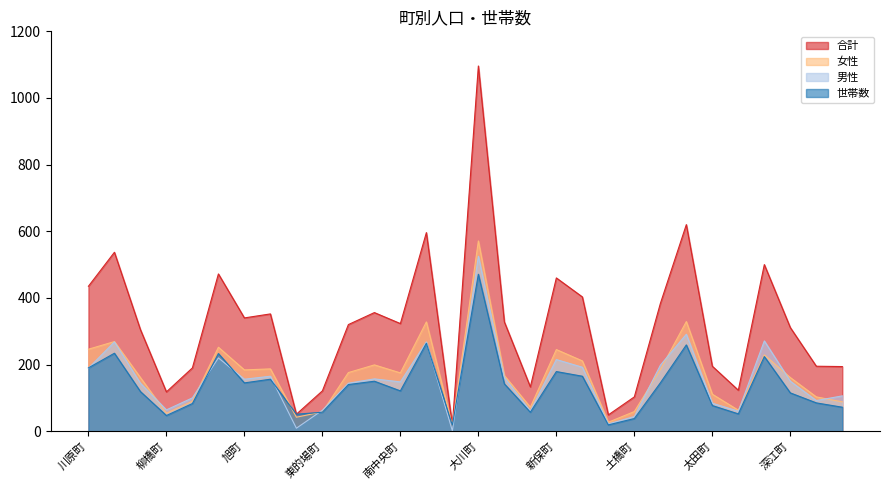

Which has a higher value, 大川町 or 川原町?

大川町